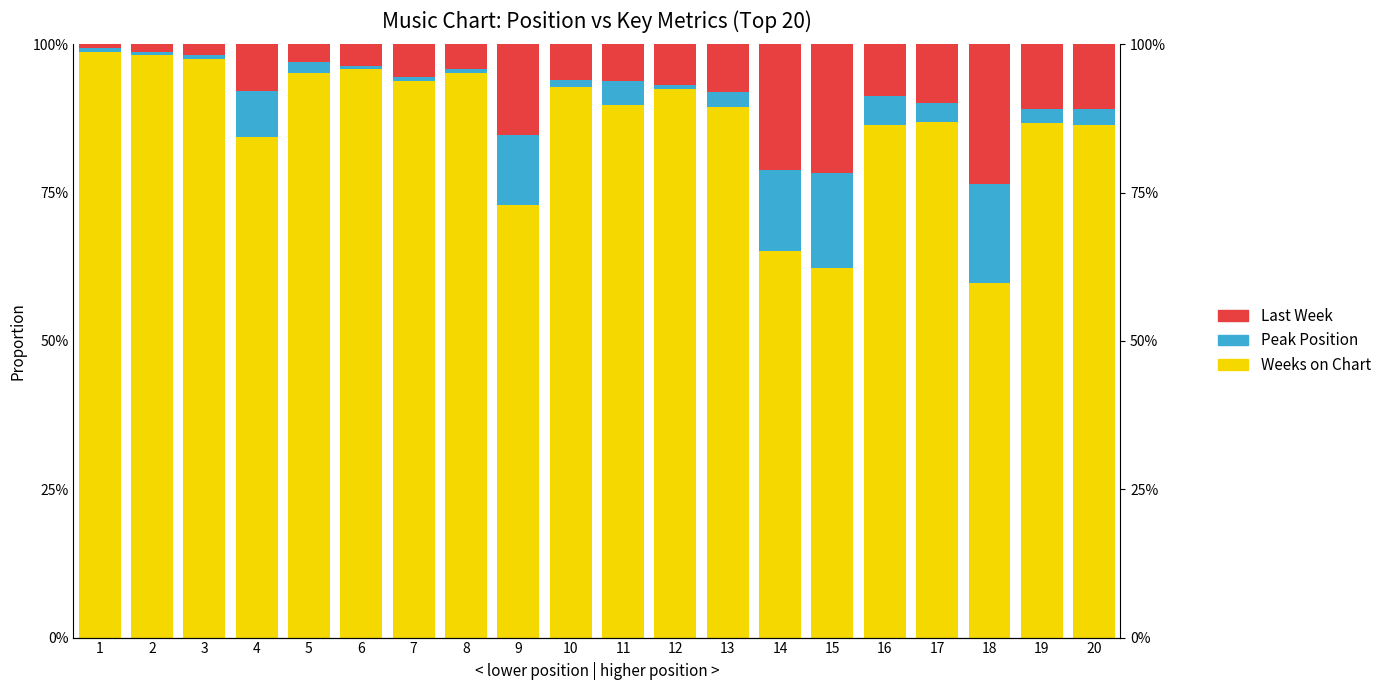

At which label is Peak Position closest to 0?

12